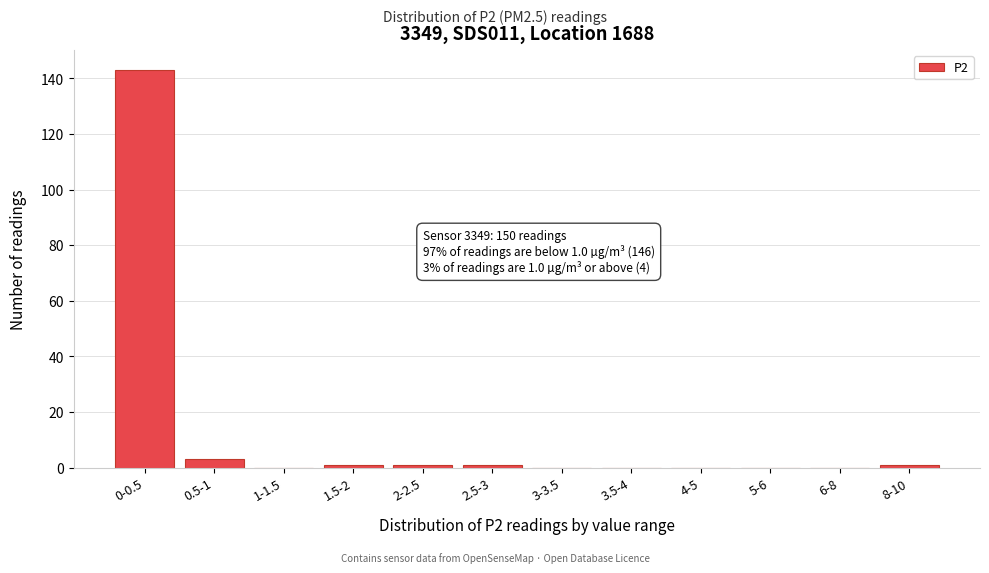

Reading left to right, transcribe all the data shown in this chart.

0-0.5=143	0.5-1=3	1-1.5=0	1.5-2=1	2-2.5=1	2.5-3=1	3-3.5=0	3.5-4=0	4-5=0	5-6=0	6-8=0	8-10=1